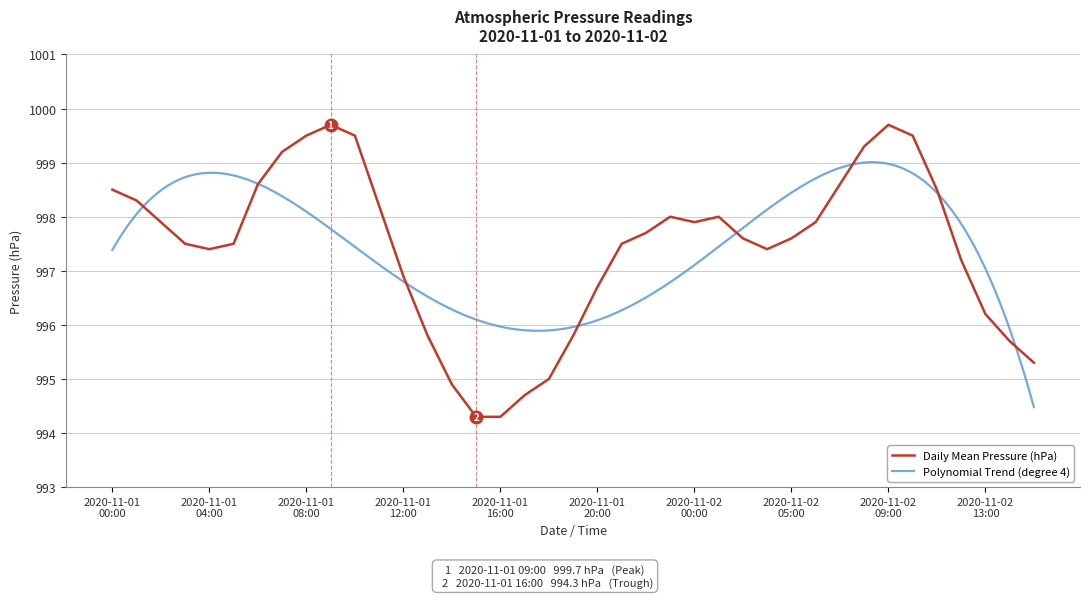

Does the chart have visible grid lines?

Yes